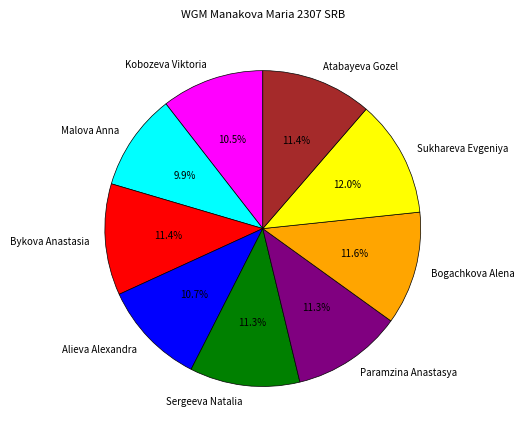

To the nearest percent, what is the difference between the largest and smallest slice percentages?

2%